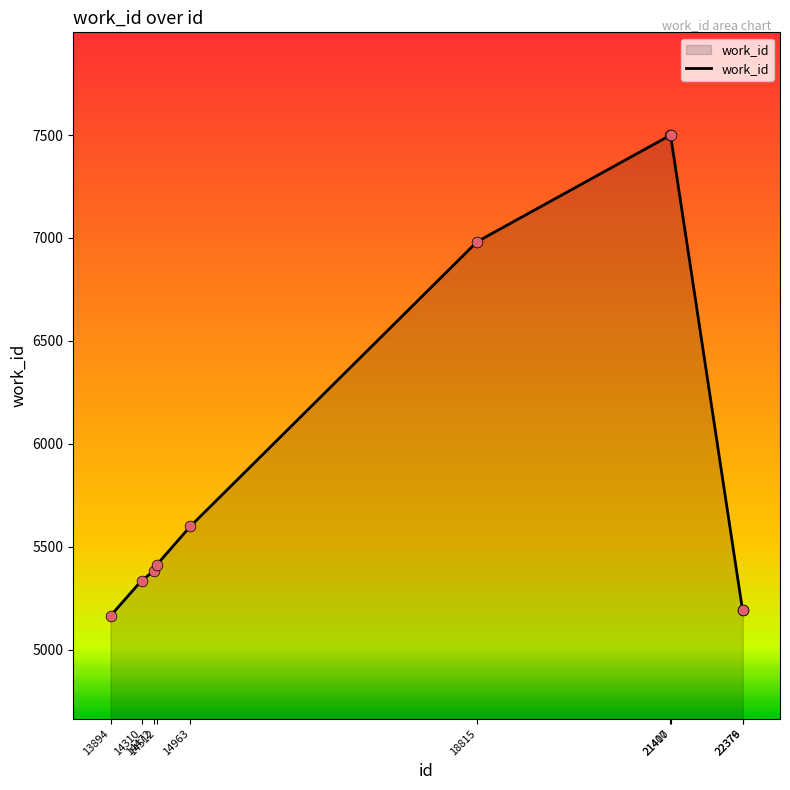

Approximately how many times larger is the value at 14512 compared to 18815?

0.8